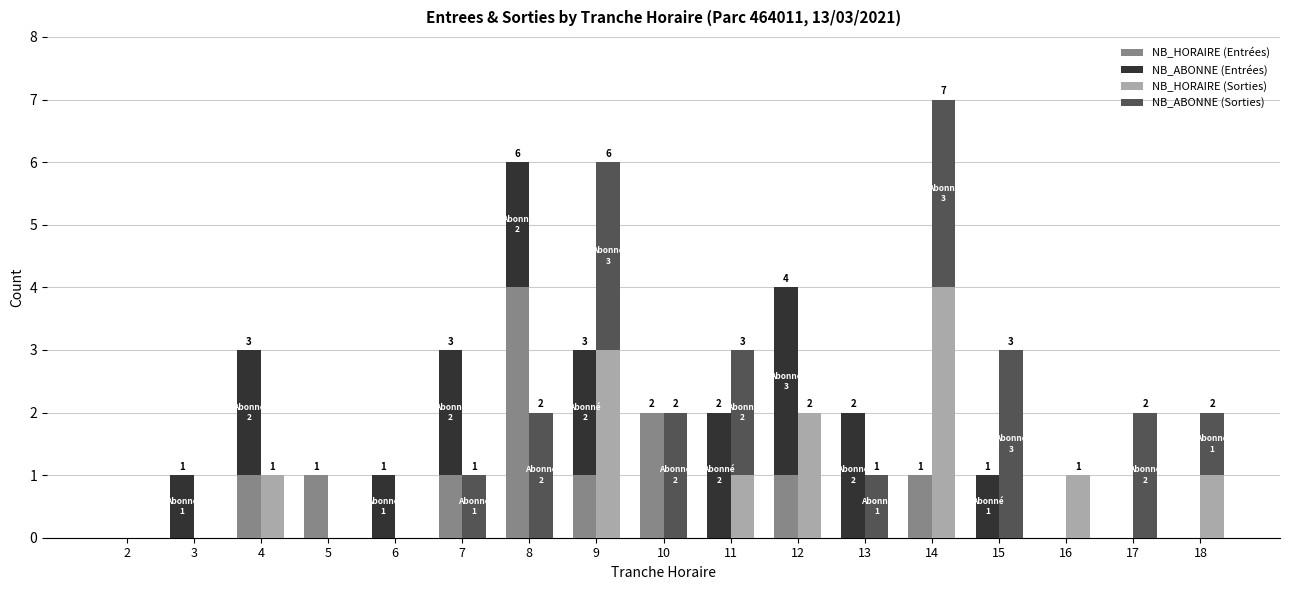

Which category has the lowest value in the NB_HORAIRE (Entrées) series?

2